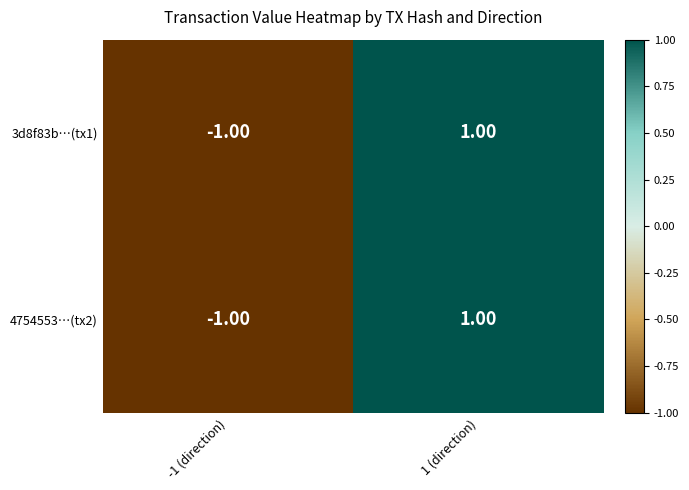

List the labels in order of 3d8f83b…(tx1) value, smallest first.

-1 (direction), 1 (direction)